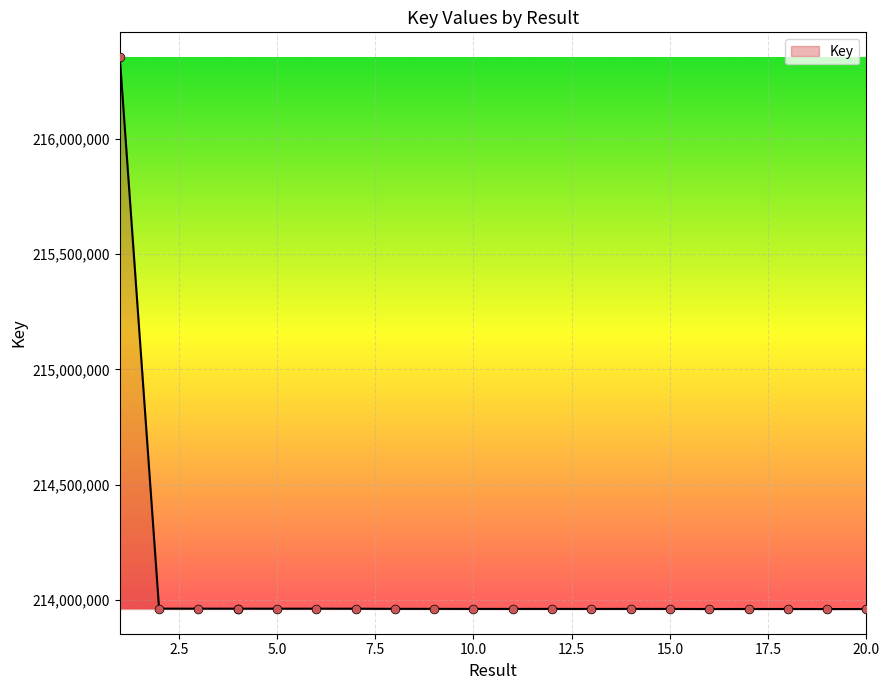

What is the change in value from 10 to 13?

-111